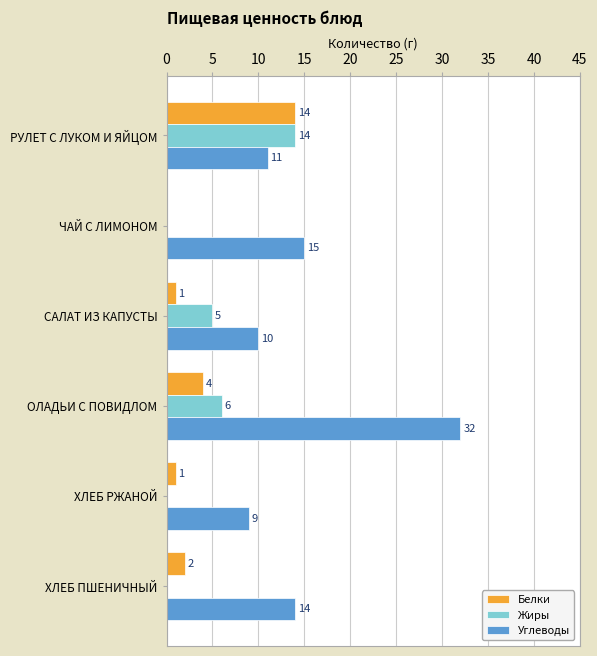

What are all the series names shown in the legend?

Белки, Жиры, Углеводы